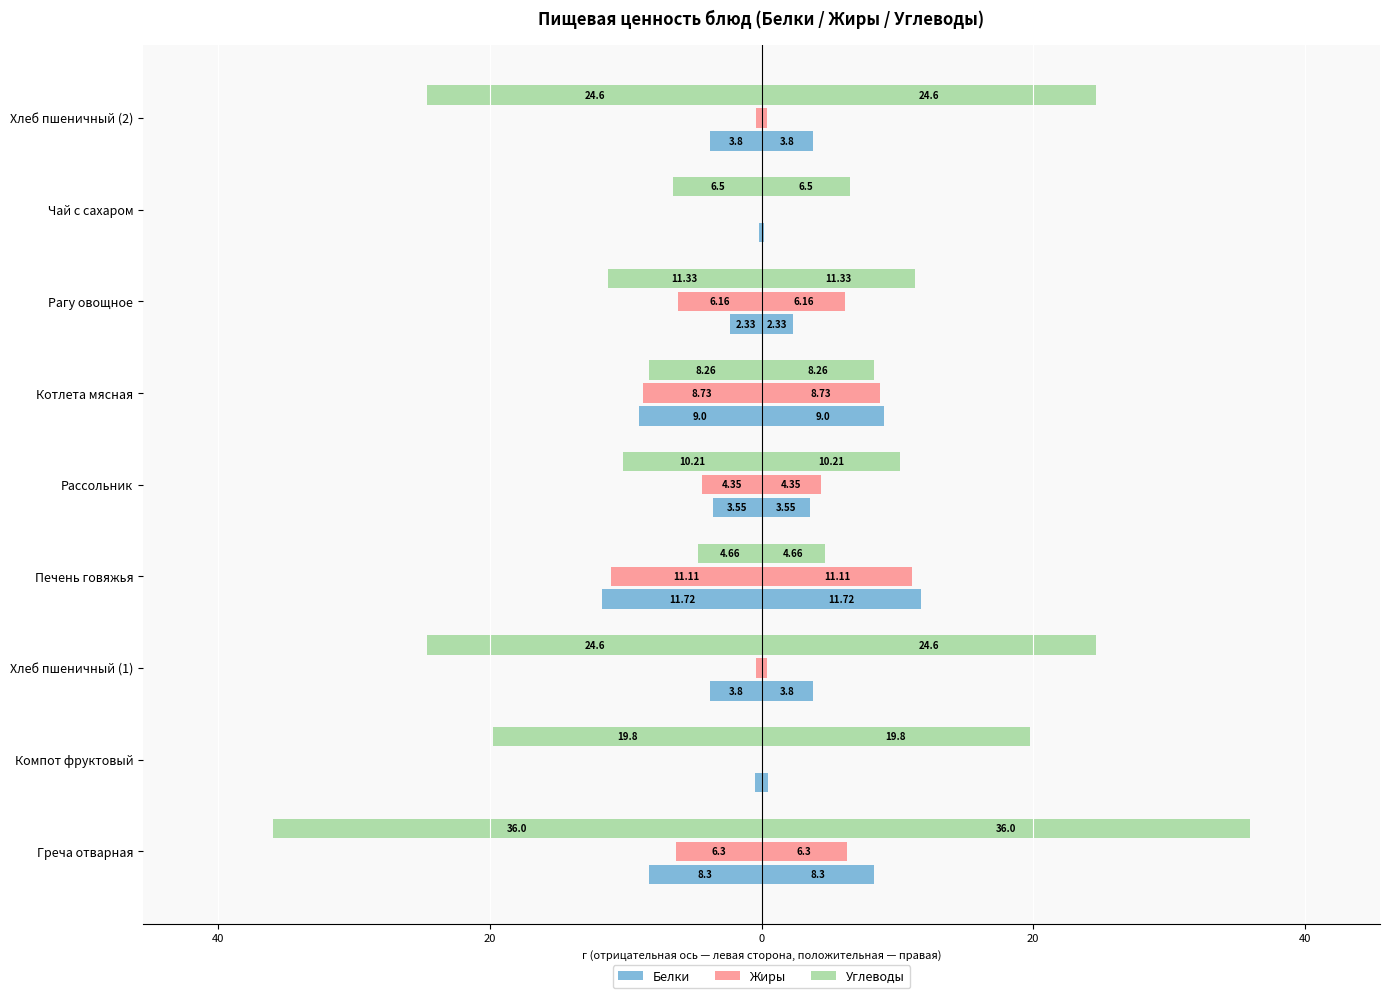

The value of Белки at Компот фруктовый is -0.1. True or false?

False